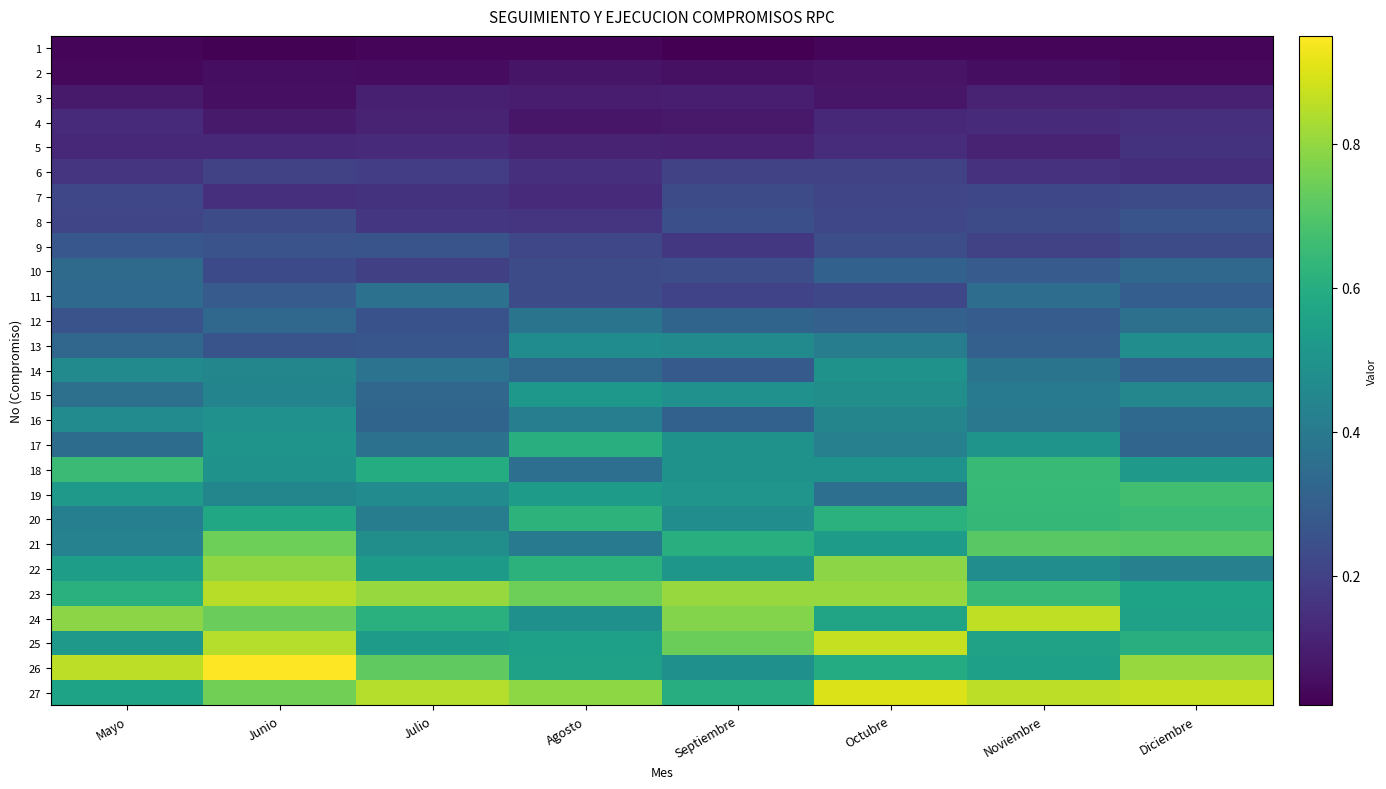

At how many categories does at least one series exceed 0?

8